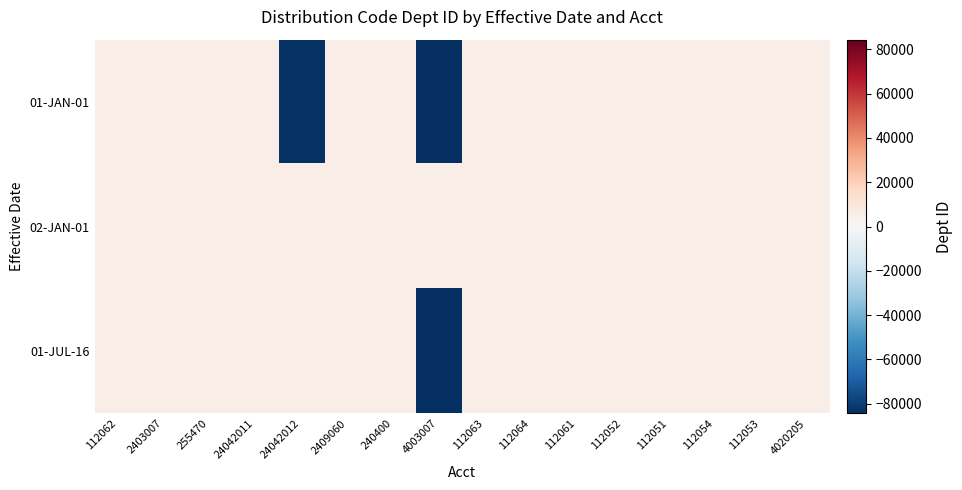

Between 24042011 and 112051, which is larger?

24042011